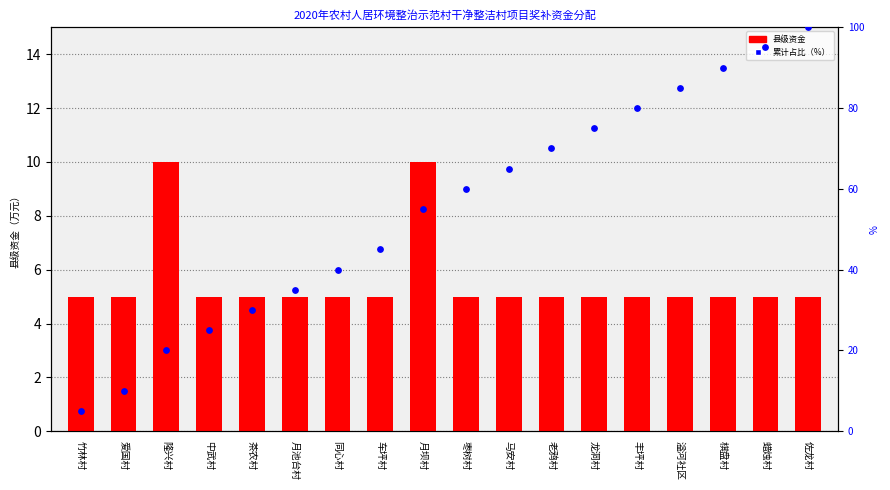

Which series reaches the minimum Y coordinate?

县级资金